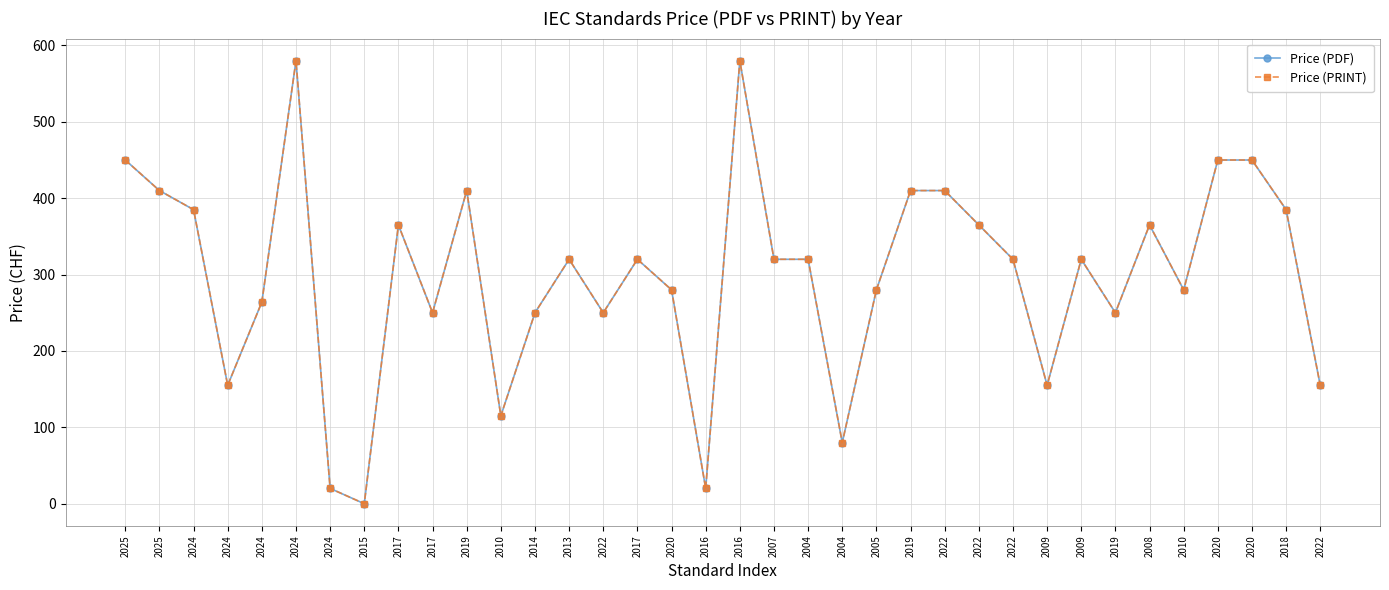

Where is the first local minimum for Price (PDF)?

2024